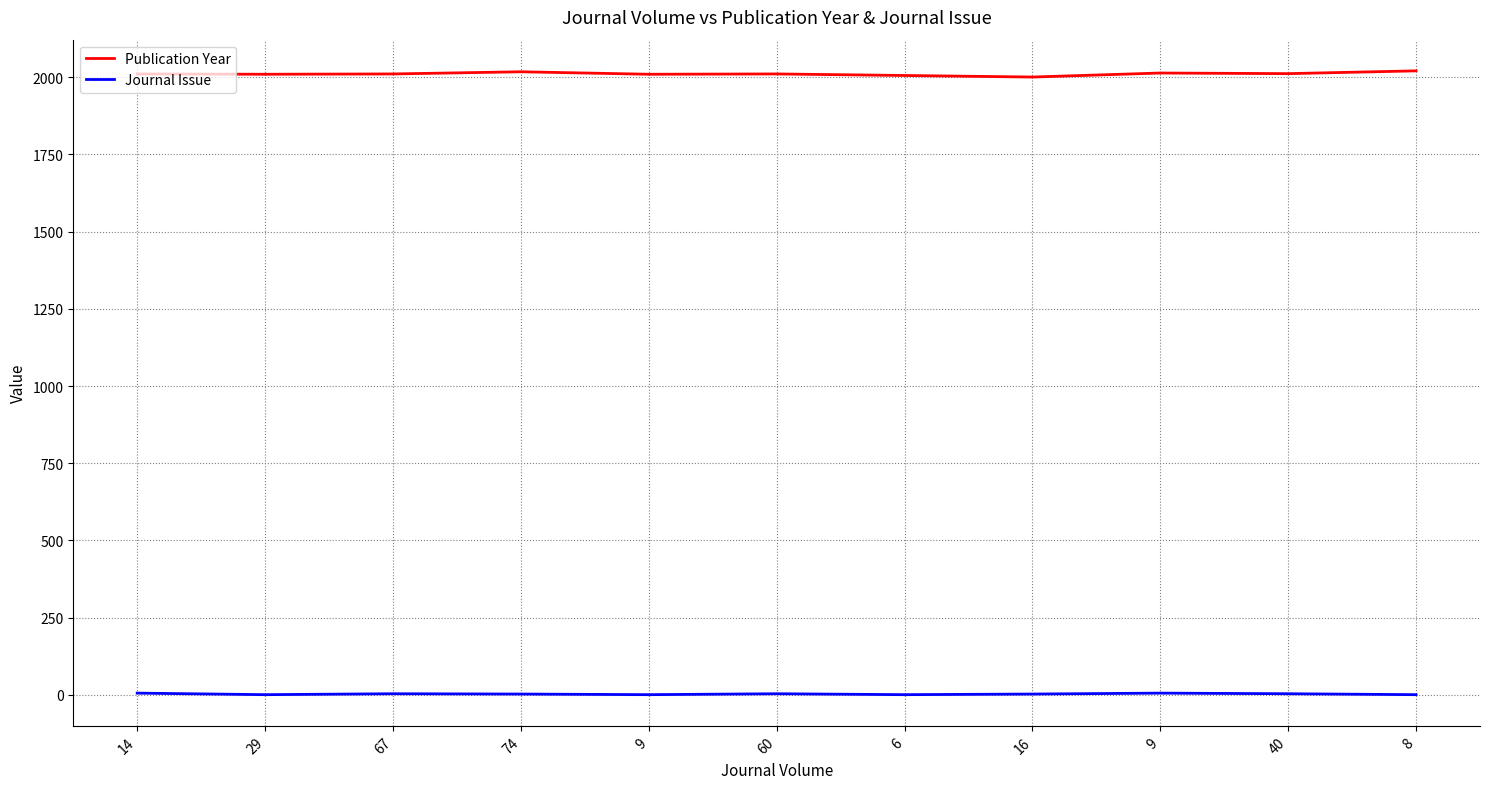

Rank the series by their maximum value, from highest to lowest.

Publication Year, Journal Issue